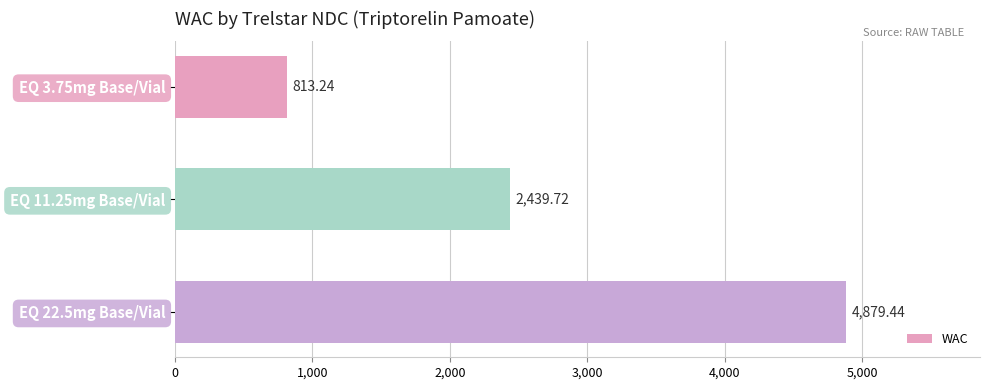

What is the sum of all values?

8132.4